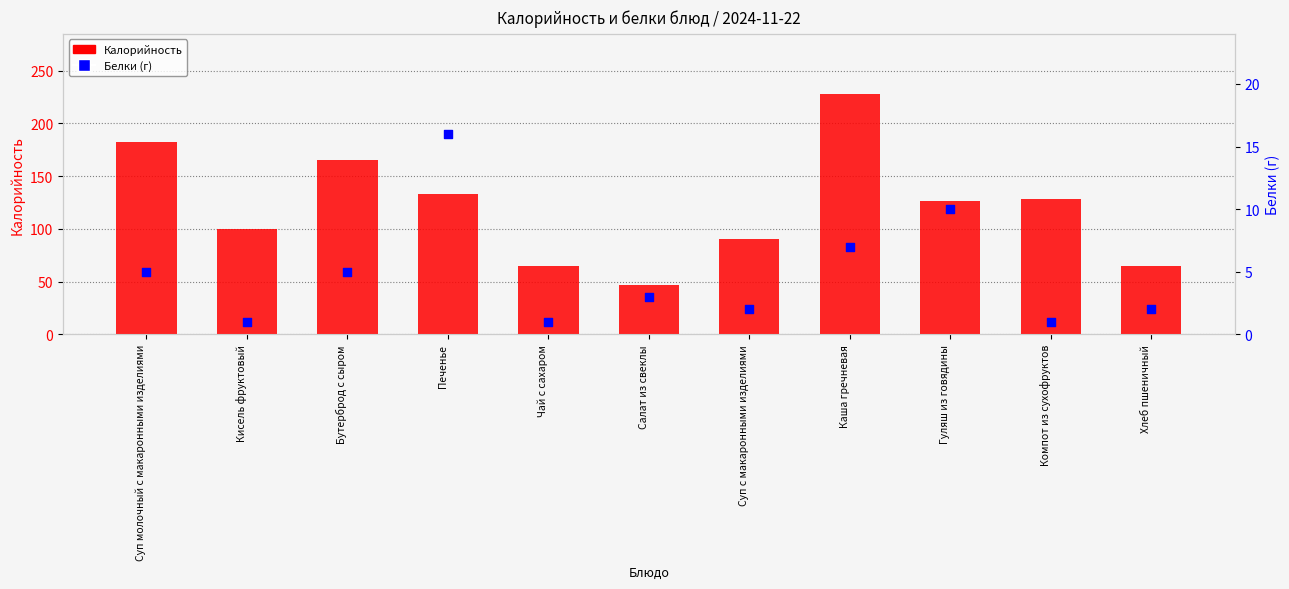

Which series has the largest total across all categories?

Калорийность